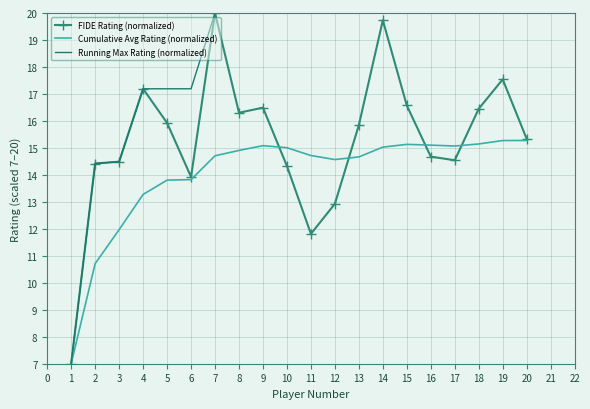

Which series has the largest total across all categories?

Running Max Rating (normalized)